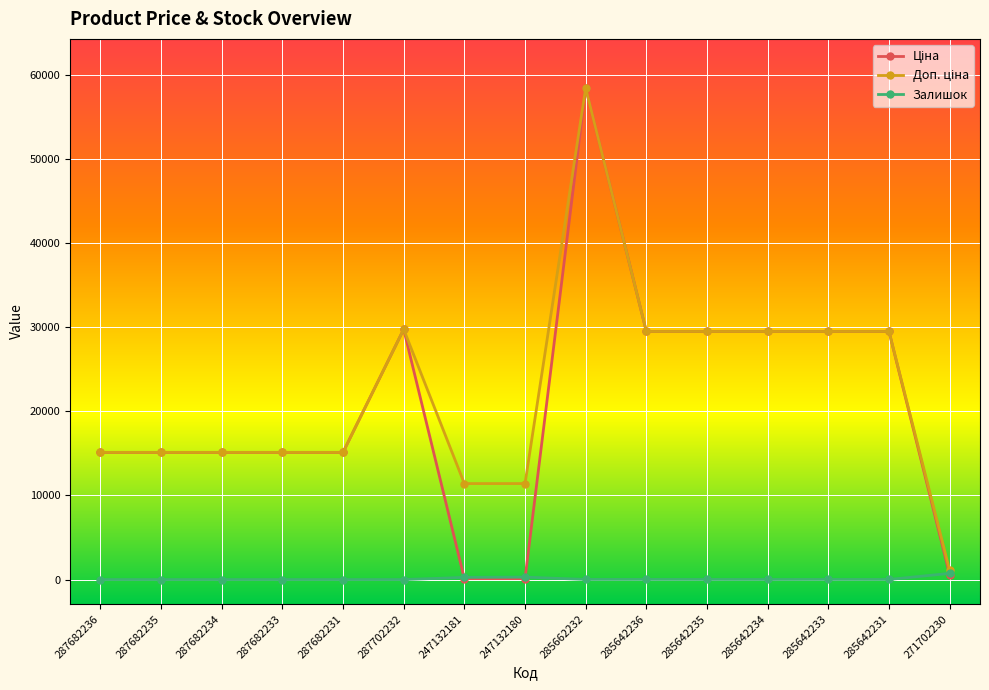

How many distinct data groups are displayed?

3